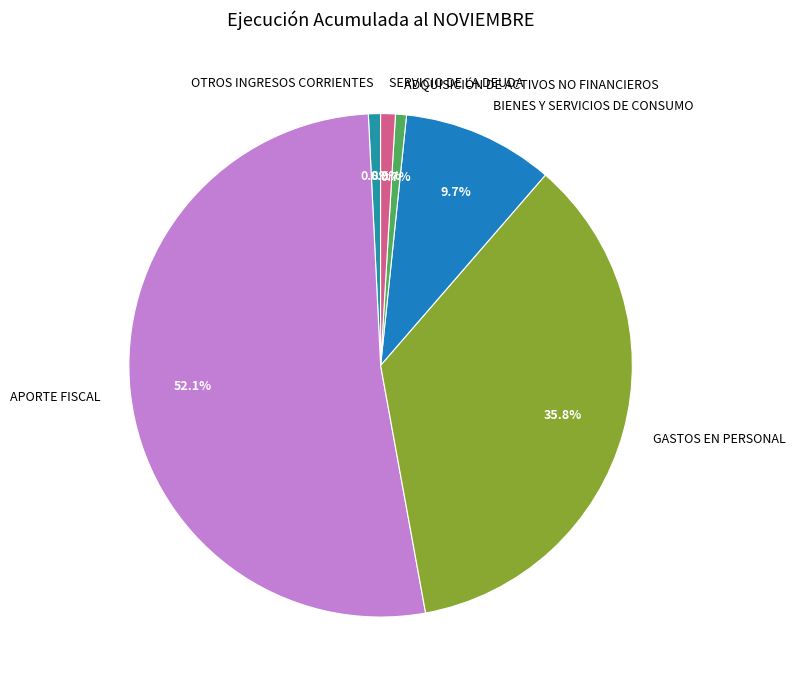

Is it true that APORTE FISCAL is 58% of the pie?

False